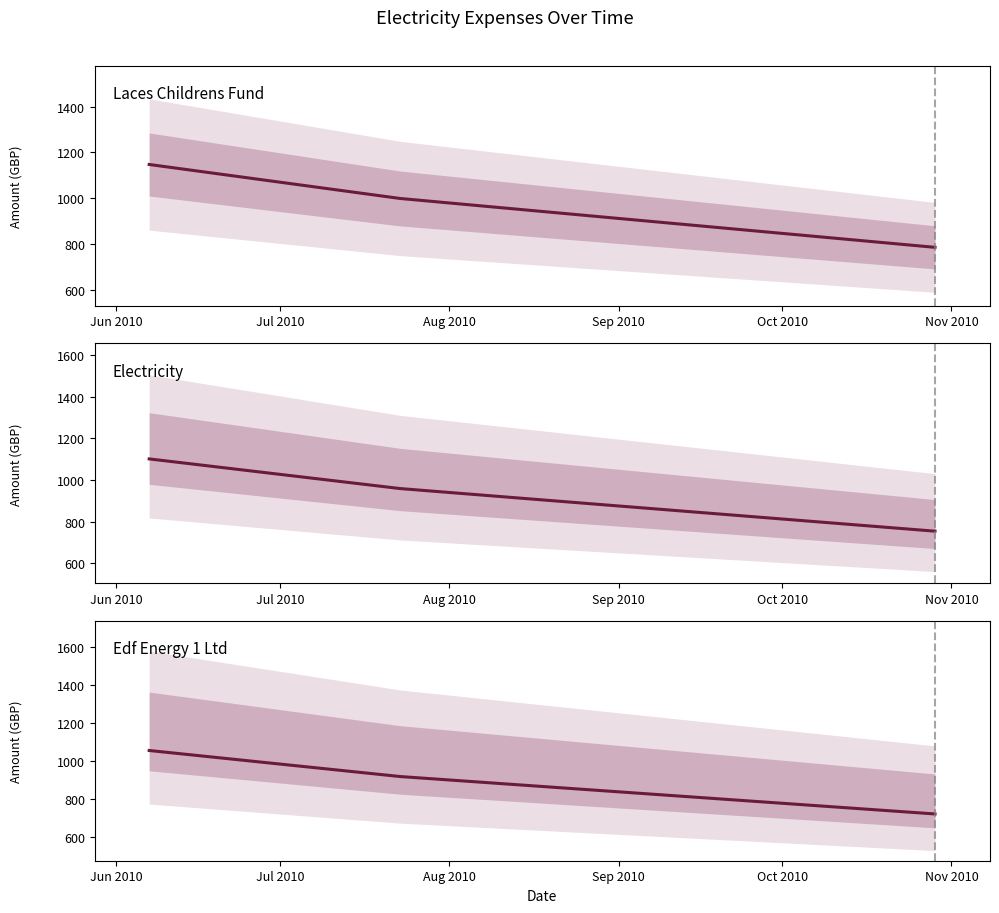

Between Jun 2010 and Jul 2010, which series saw the biggest shift?

Laces Childrens Fund